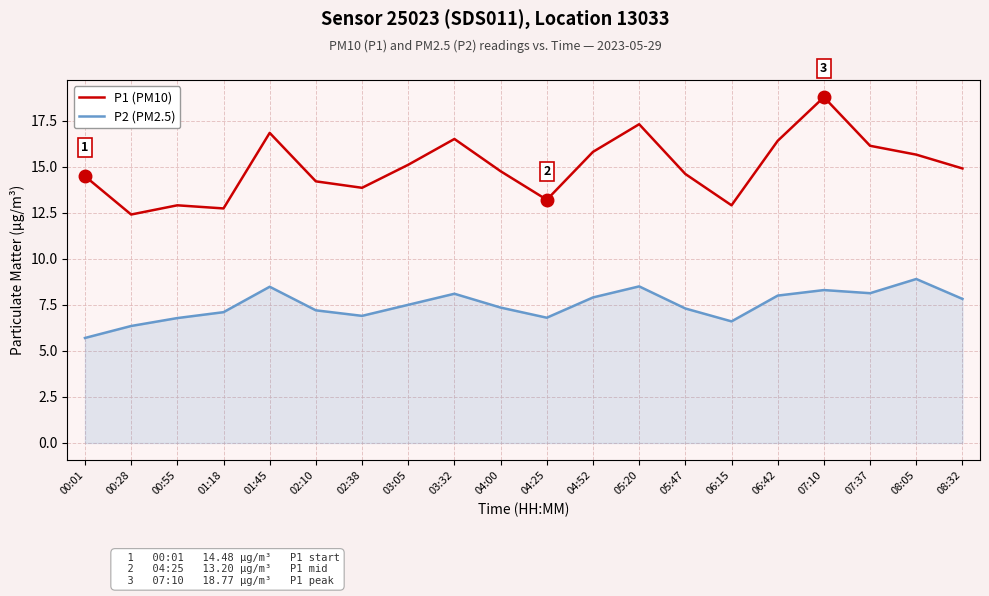

List the series in order of their overall mean, lowest first.

P2 (PM2.5), P1 (PM10)